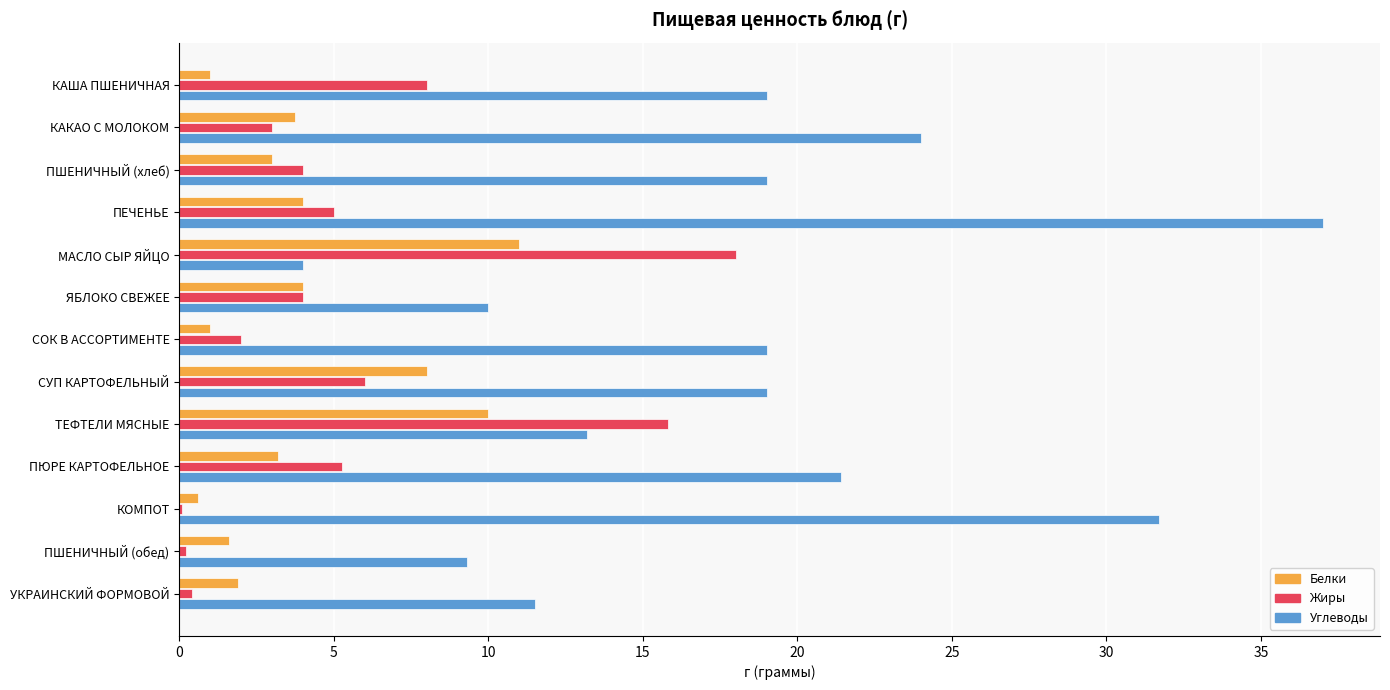

The Белки series shows 10.0 at ТЕФТЕЛИ МЯСНЫЕ. True or false?

True